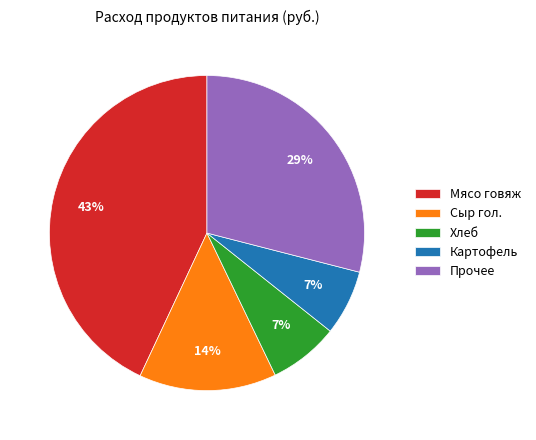

To the nearest percent, what is the average slice percentage?

20%